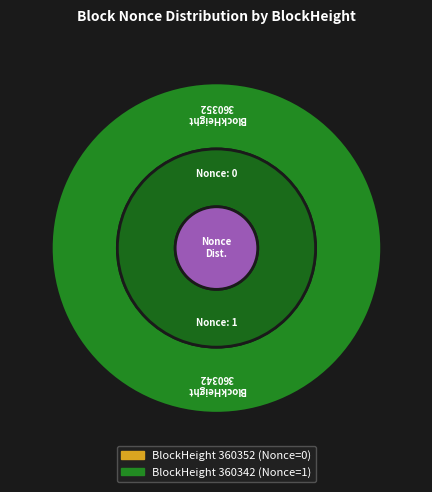

The 360342 slice represents 87% of the pie. True or false?

False